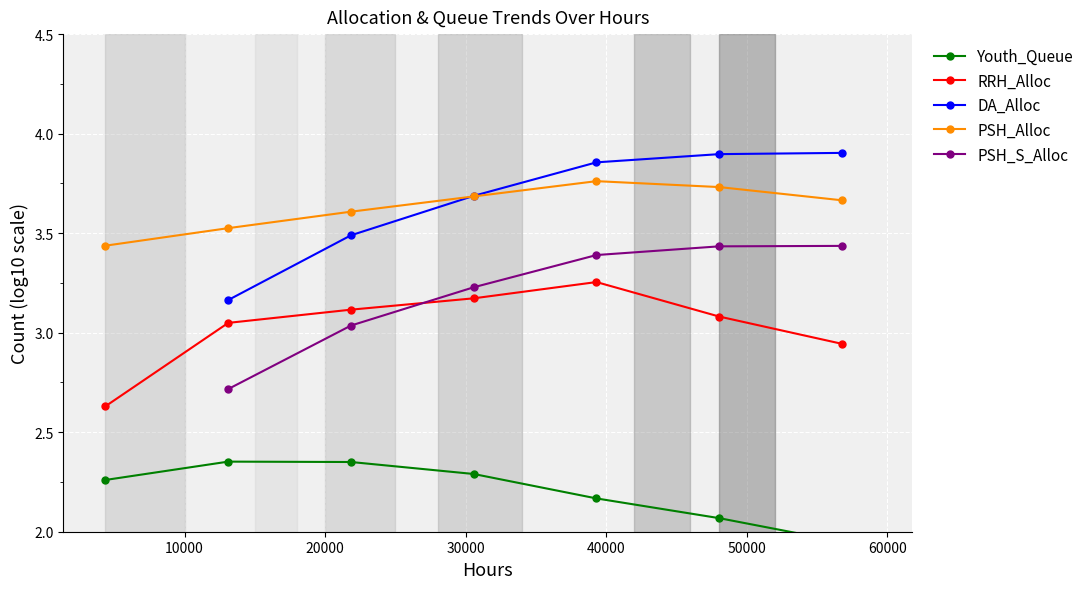

True or false: PSH_Alloc and RRH_Alloc cross at least once.

False